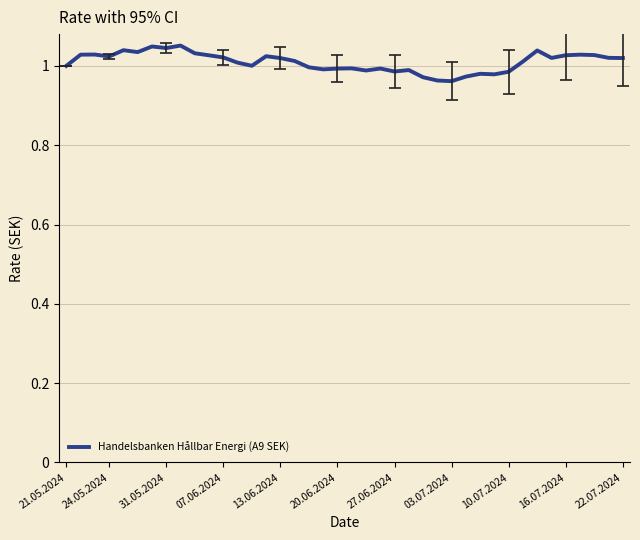

The value at 21.05.2024 is 1.0. True or false?

True